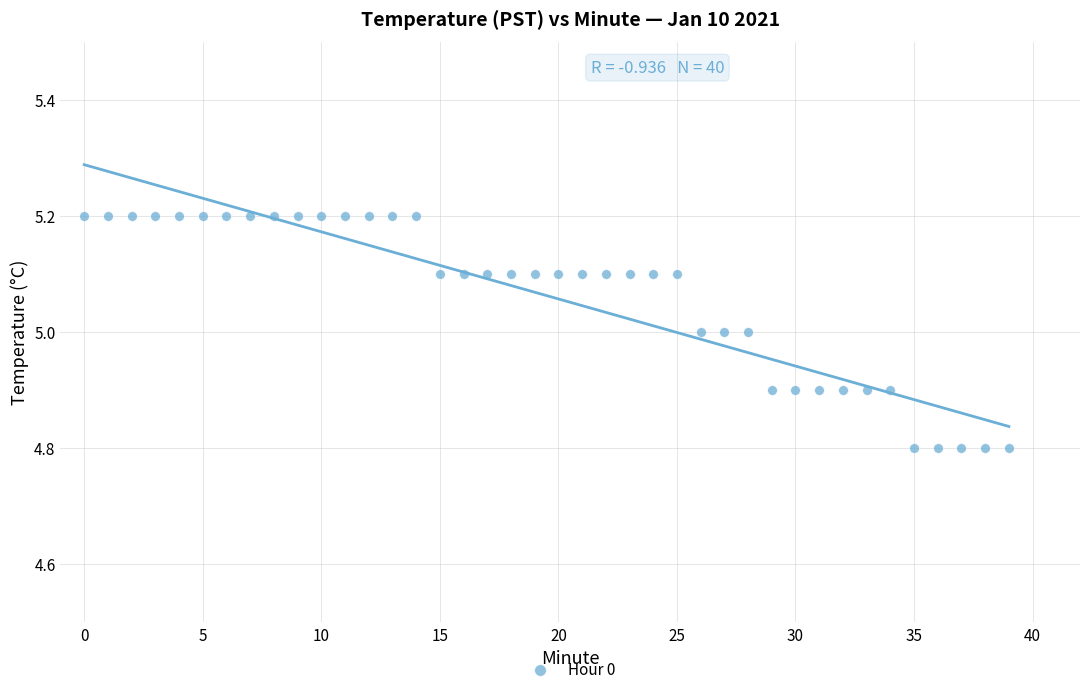

What is the range of Y values (max minus min)?

0.4